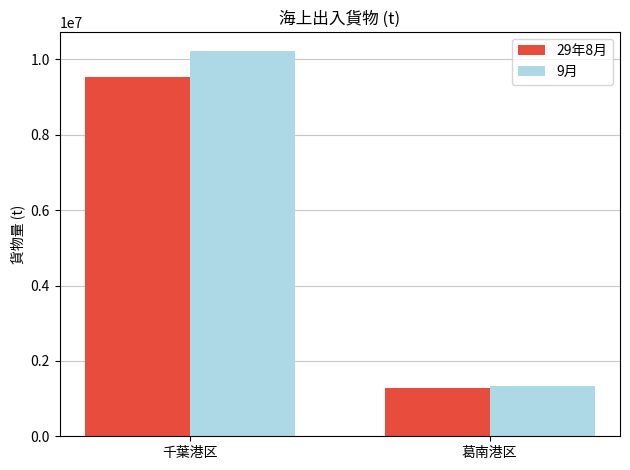

The value of 9月 at 千葉港区 is 13985293. True or false?

False